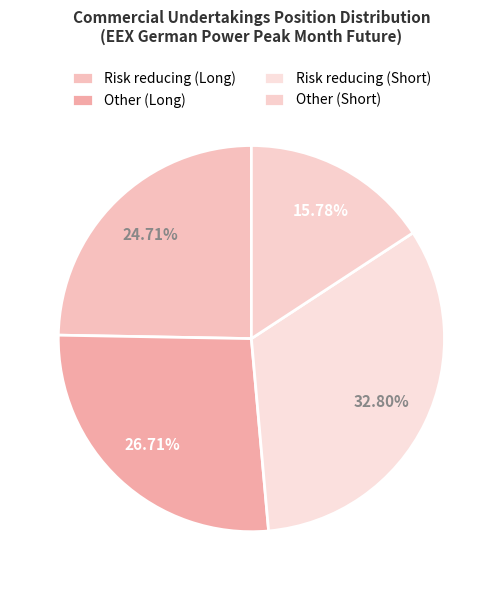

How many segments does this pie chart have?

4